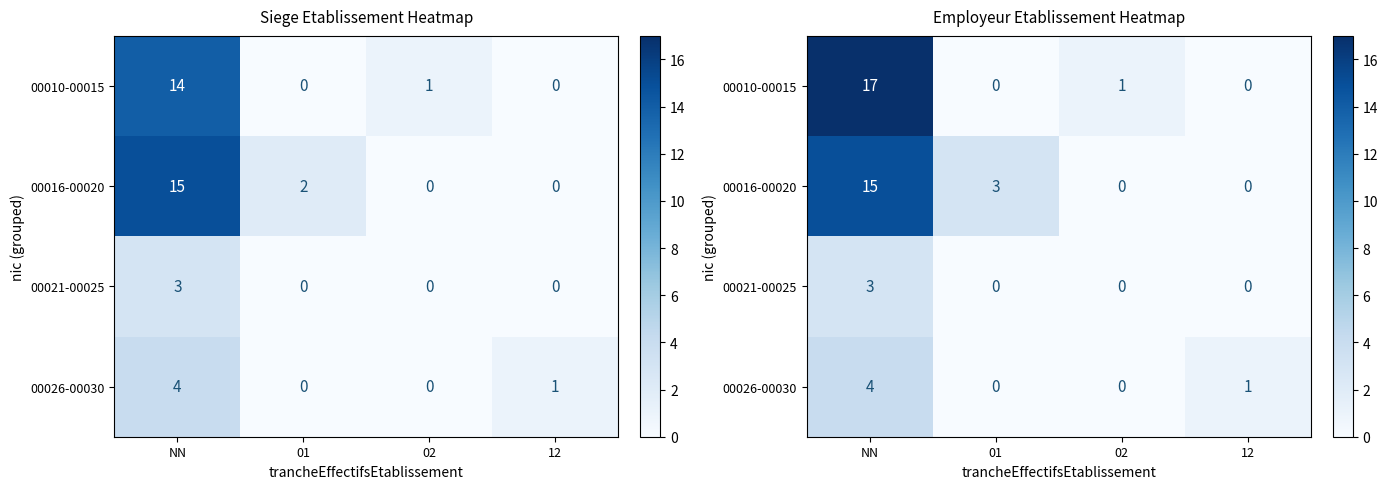

Where is 00016-00020 nearest to the value 7?

01